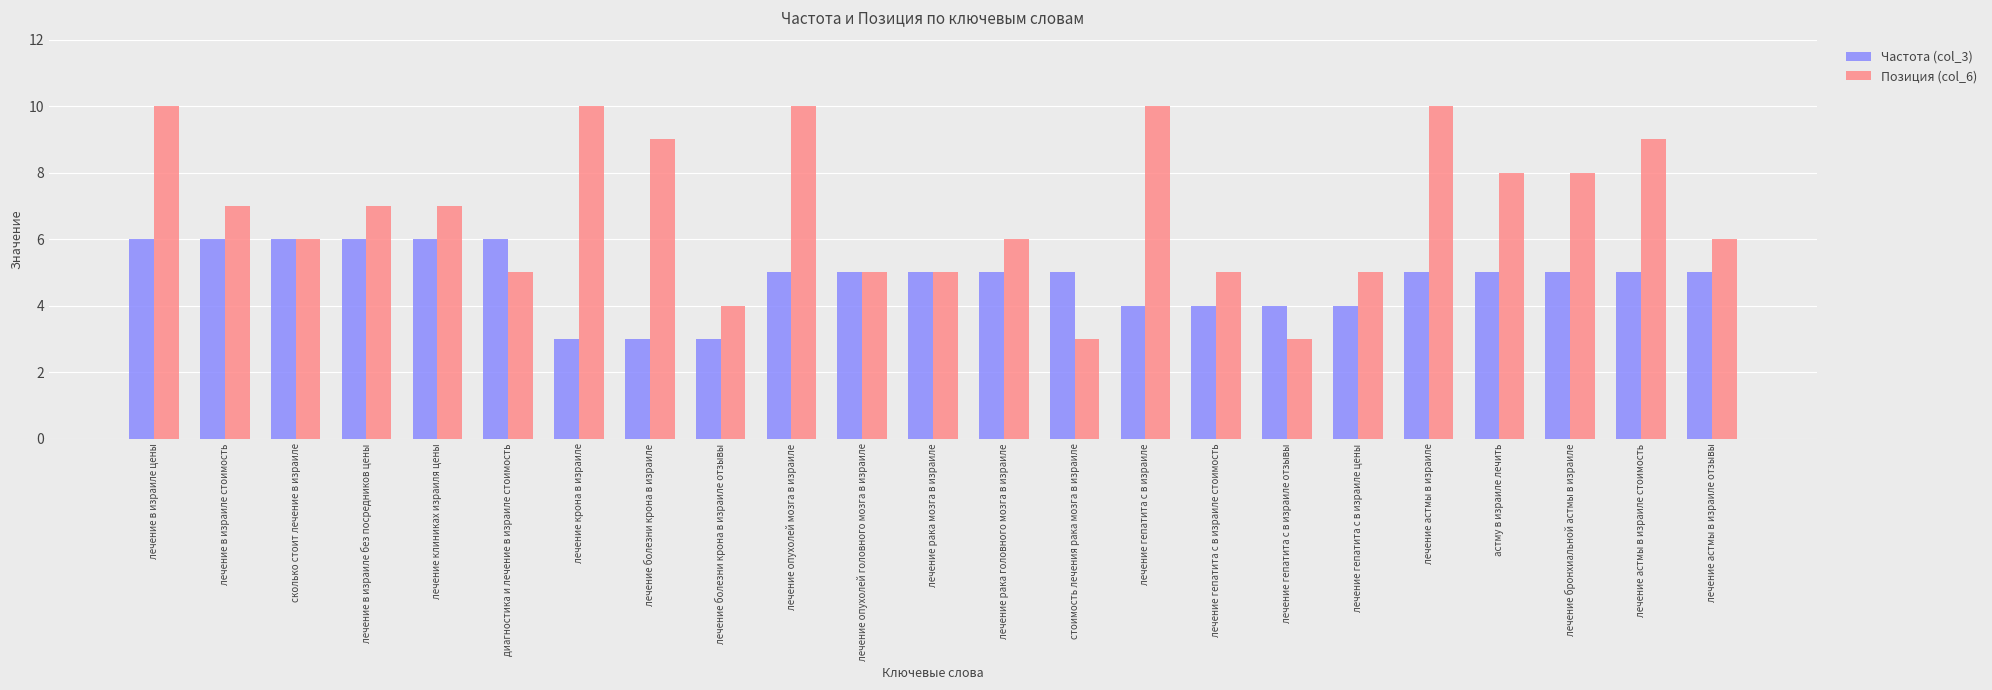

The Частота (col_3) series shows 3 at лечение болезни крона в израиле. True or false?

True